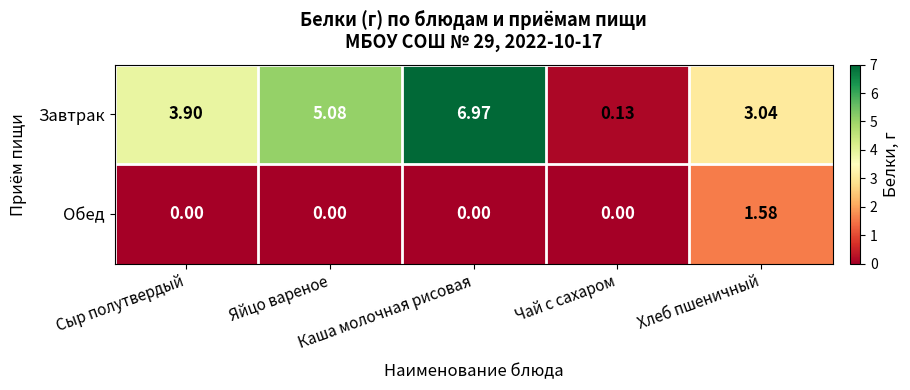

Rank the series by their maximum value, from highest to lowest.

Завтрак, Обед